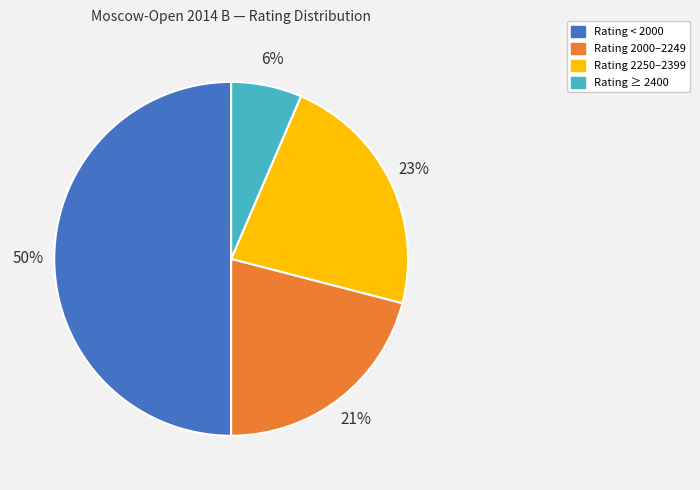

To the nearest percent, what is the average slice percentage?

25%